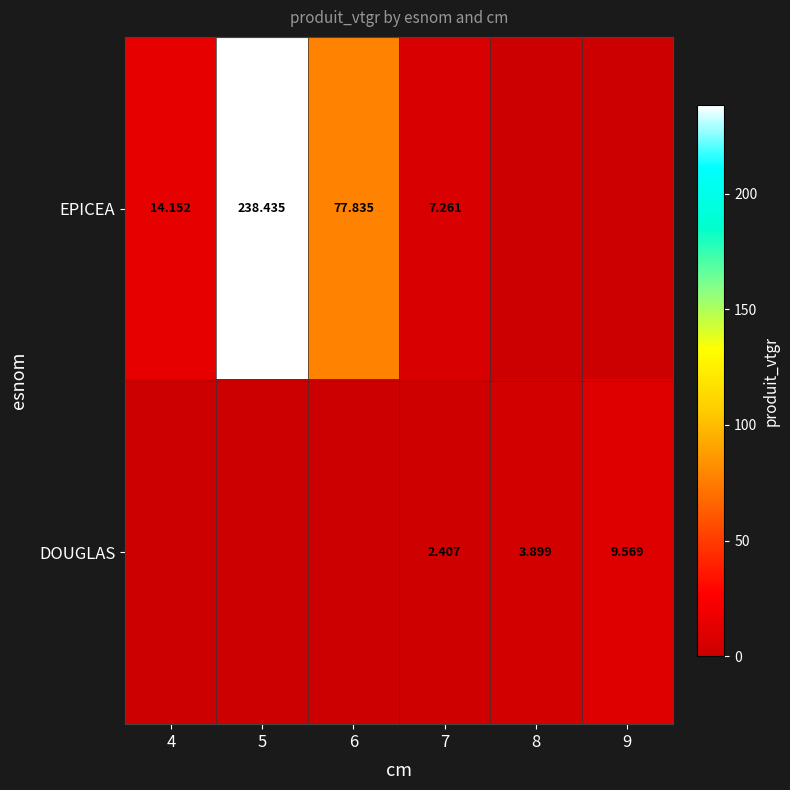

Read the DOUGLAS value at 8.

3.9